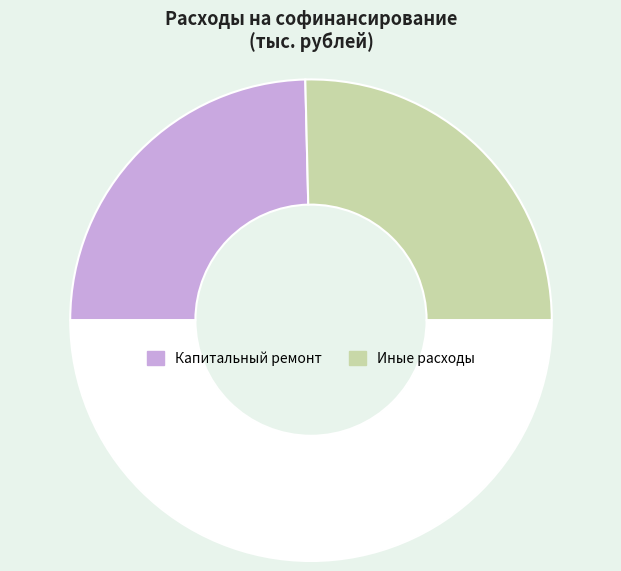

How many slices are in this pie chart?

3